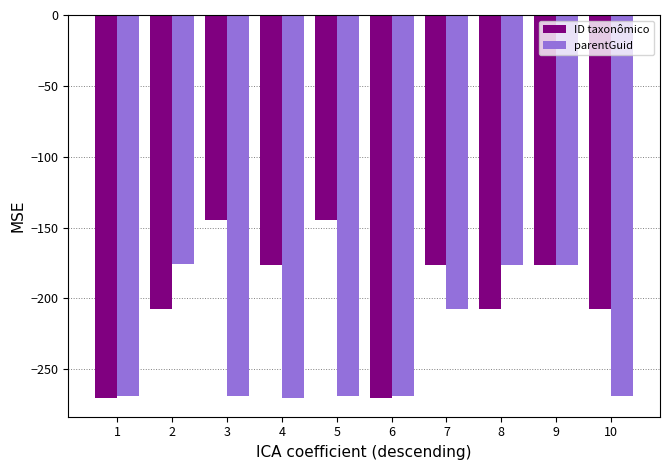

What is the minimum value for parentGuid?

-270.1